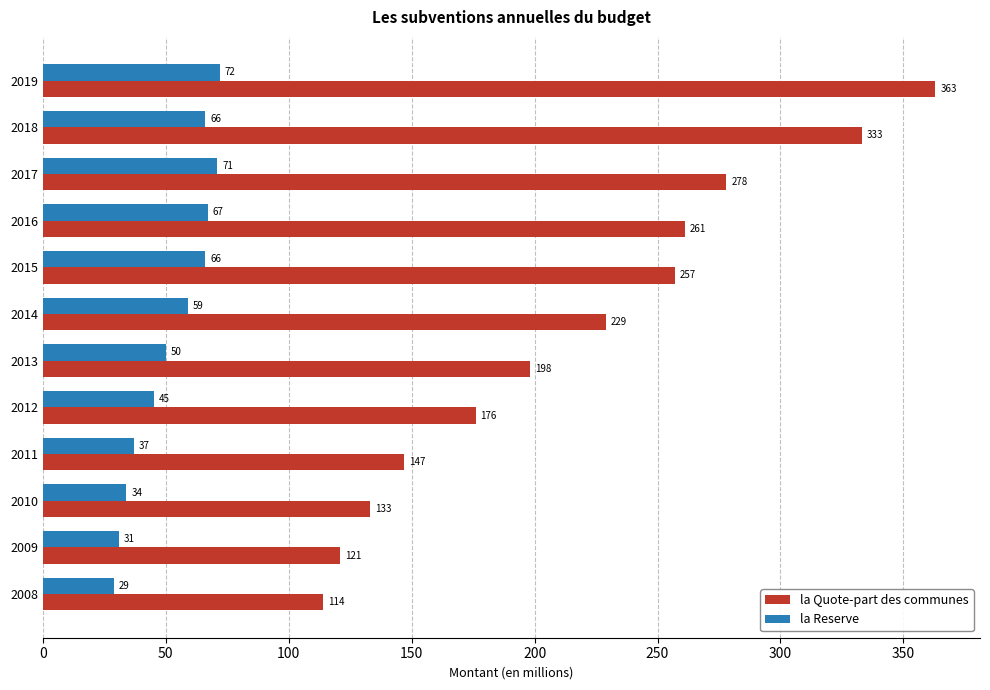

Which series has the widest spread of values?

la Quote-part des communes